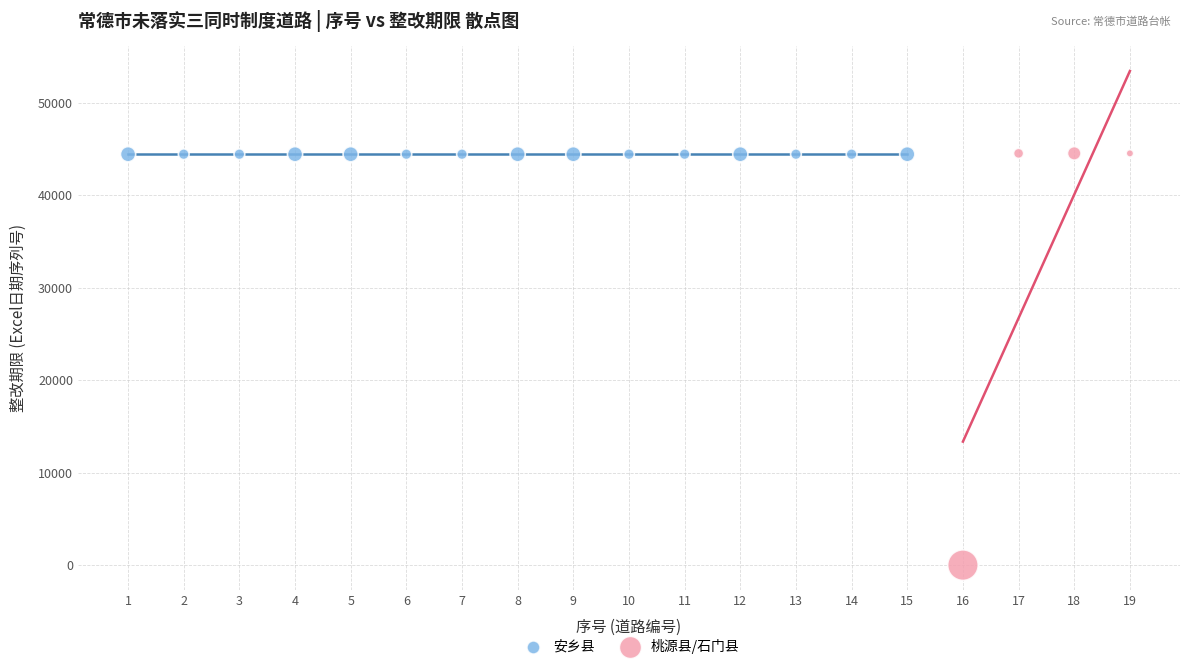

Which series reaches the minimum Y coordinate?

桃源县/石门县